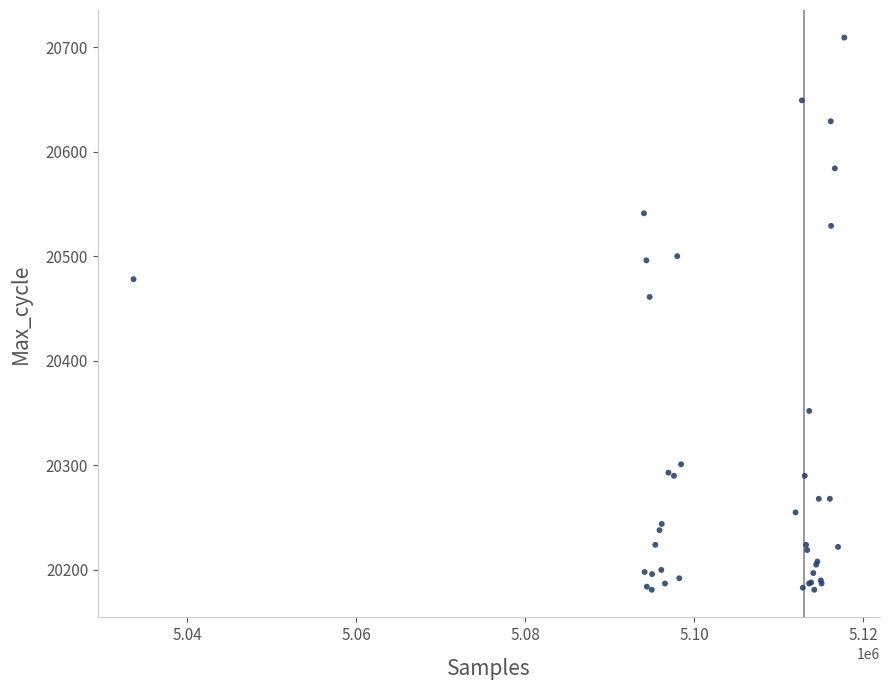

What Y value in the scatter plot is closest to 20445?

20461